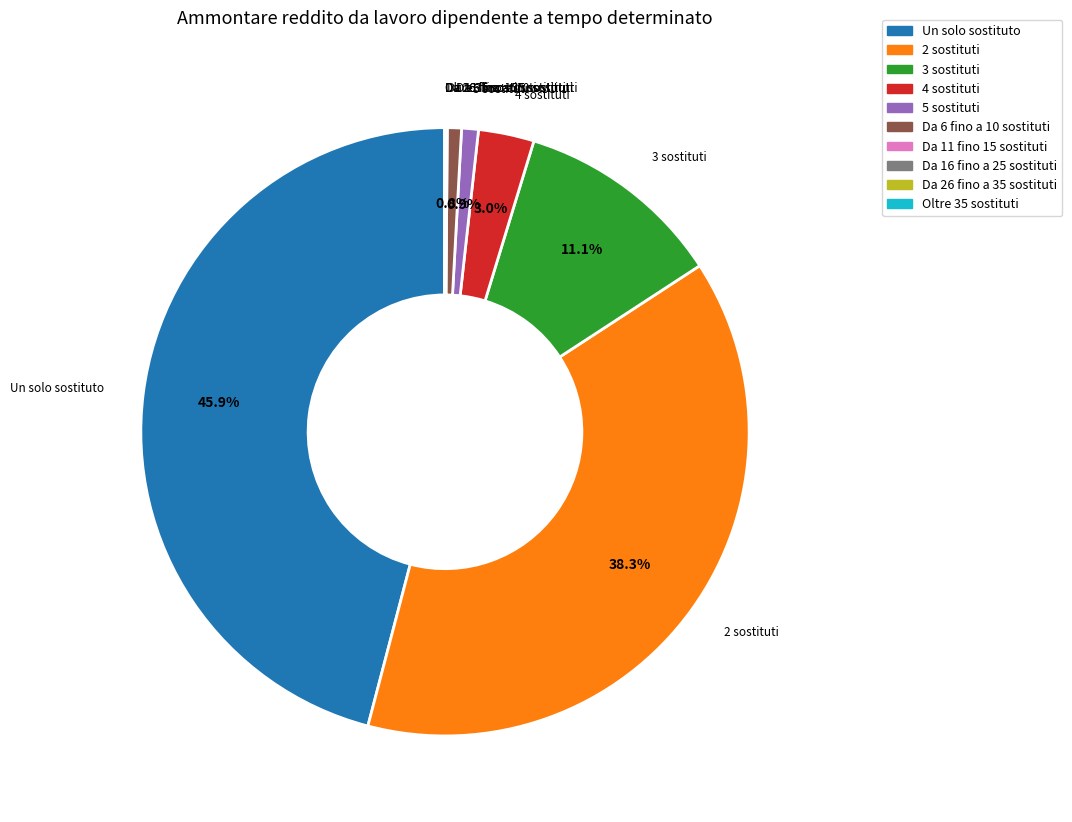

What percentage is NOT represented by 3 sostituti?

88.9%